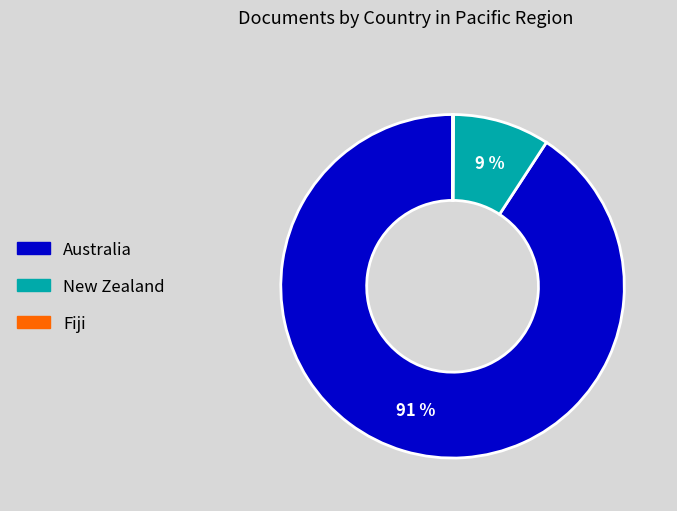

Is the sum of New Zealand and Australia greater than half?

Yes